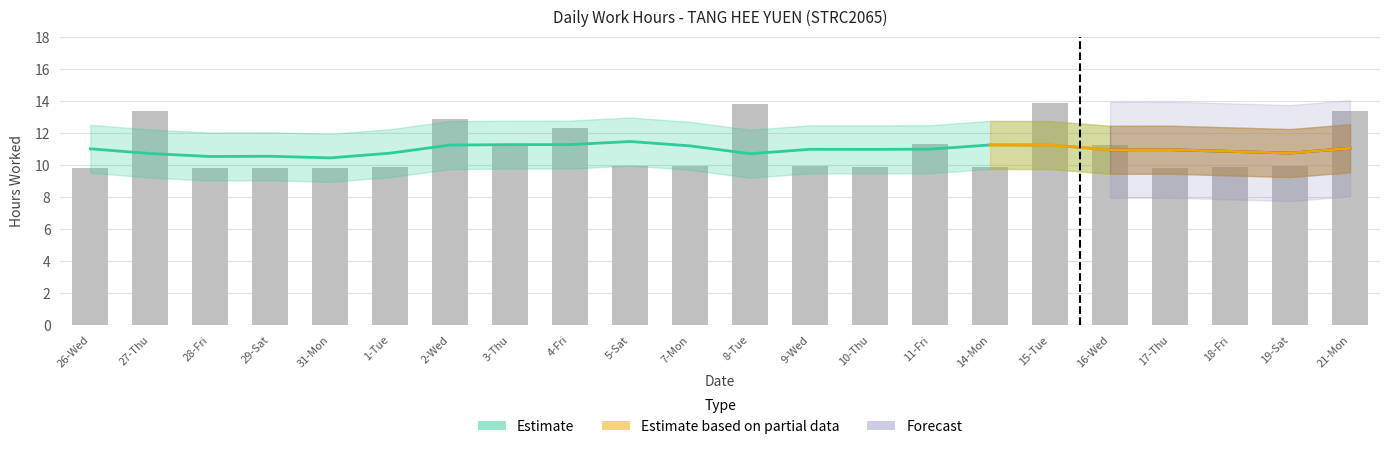

How many bars are there in total?

22